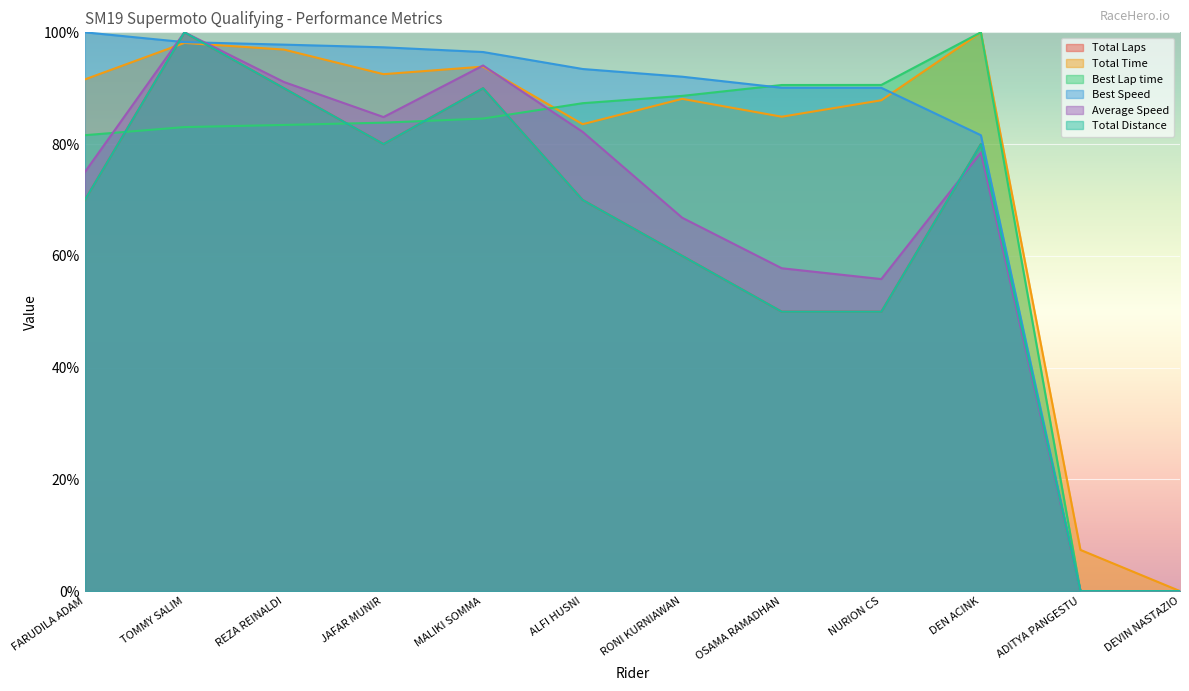

Reading left to right, transcribe all the data shown in this chart.

Total Laps: FARUDILA ADAM=70.0	TOMMY SALIM=100.0	REZA REINALDI=90.0	JAFAR MUNIR=80.0	MALIKI SOMMA=90.0	ALFI HUSNI=70.0	RONI KURNIAWAN=60.0	OSAMA RAMADHAN=50.0	NURION CS=50.0	DEN ACINK=80.0	ADITYA PANGESTU=0.0	DEVIN NASTAZIO=0.0
Total Time: FARUDILA ADAM=91.6	TOMMY SALIM=98.1	REZA REINALDI=96.9	JAFAR MUNIR=92.5	MALIKI SOMMA=93.9	ALFI HUSNI=83.6	RONI KURNIAWAN=88.1	OSAMA RAMADHAN=84.9	NURION CS=87.8	DEN ACINK=100.0	ADITYA PANGESTU=7.4	DEVIN NASTAZIO=0.0
Best Lap time: FARUDILA ADAM=81.6	TOMMY SALIM=83.0	REZA REINALDI=83.4	JAFAR MUNIR=83.8	MALIKI SOMMA=84.6	ALFI HUSNI=87.3	RONI KURNIAWAN=88.6	OSAMA RAMADHAN=90.6	NURION CS=90.6	DEN ACINK=100.0	ADITYA PANGESTU=0.0	DEVIN NASTAZIO=0.0
Best Speed: FARUDILA ADAM=100.0	TOMMY SALIM=98.2	REZA REINALDI=97.8	JAFAR MUNIR=97.3	MALIKI SOMMA=96.5	ALFI HUSNI=93.4	RONI KURNIAWAN=92.1	OSAMA RAMADHAN=90.1	NURION CS=90.1	DEN ACINK=81.6	ADITYA PANGESTU=0.0	DEVIN NASTAZIO=0.0
Average Speed: FARUDILA ADAM=75.0	TOMMY SALIM=100.0	REZA REINALDI=91.1	JAFAR MUNIR=84.8	MALIKI SOMMA=94.1	ALFI HUSNI=82.2	RONI KURNIAWAN=66.8	OSAMA RAMADHAN=57.8	NURION CS=55.8	DEN ACINK=78.5	ADITYA PANGESTU=0.0	DEVIN NASTAZIO=0.0
Total Distance: FARUDILA ADAM=70.0	TOMMY SALIM=100.0	REZA REINALDI=90.0	JAFAR MUNIR=80.0	MALIKI SOMMA=90.0	ALFI HUSNI=70.0	RONI KURNIAWAN=60.0	OSAMA RAMADHAN=50.0	NURION CS=50.0	DEN ACINK=80.0	ADITYA PANGESTU=0.0	DEVIN NASTAZIO=0.0